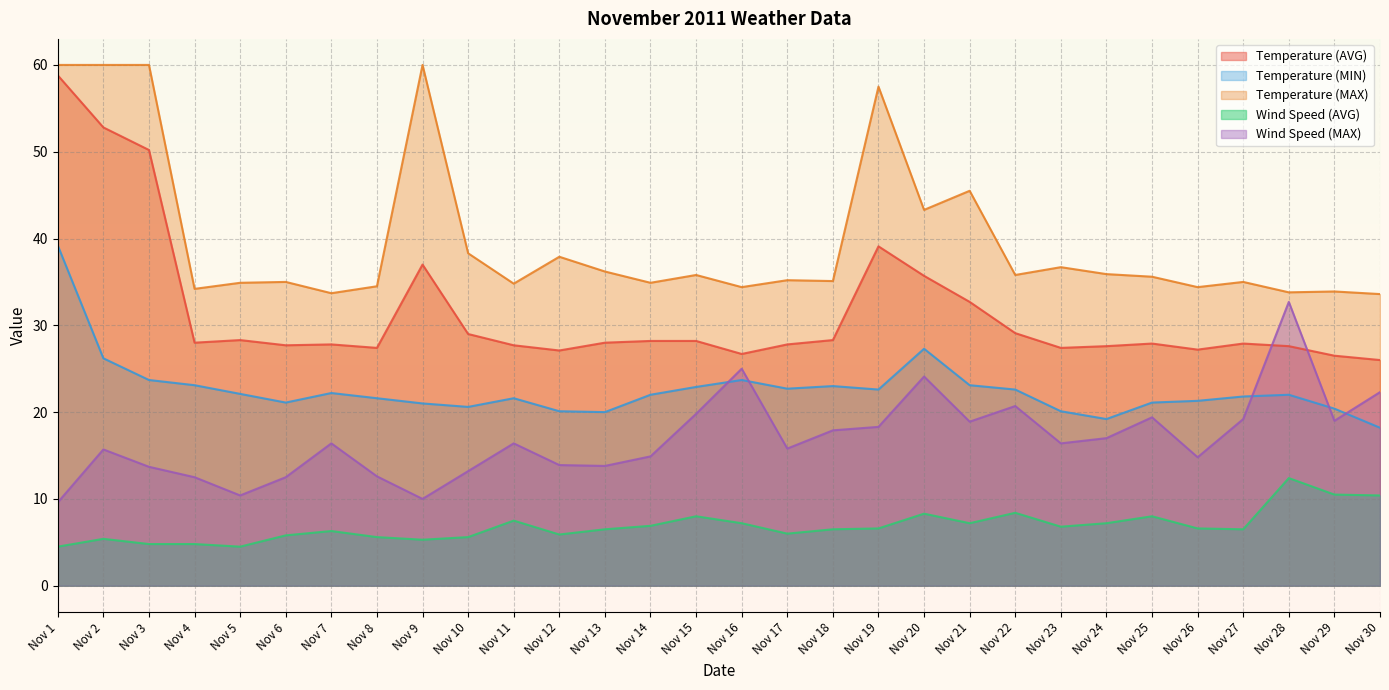

Reading left to right, extract all data points from this chart.

Temperature (AVG): 58.8	52.8	50.2	28.0	28.3	27.7	27.8	27.4	37.0	29.0	27.7	27.1	28.0	28.2	28.2	26.7	27.8	28.3	39.1	35.7	32.7	29.1	27.4	27.6	27.9	27.2	27.9	27.6	26.5	26.0
Temperature (MIN): 39.2	26.2	23.7	23.1	22.1	21.1	22.2	21.6	21.0	20.6	21.6	20.1	20.0	22.0	22.9	23.7	22.7	23.0	22.6	27.3	23.1	22.6	20.1	19.2	21.1	21.3	21.8	22.0	20.4	18.2
Temperature (MAX): 60.0	60.0	60.0	34.2	34.9	35.0	33.7	34.5	60.0	38.3	34.8	37.9	36.2	34.9	35.8	34.4	35.2	35.1	57.5	43.3	45.5	35.8	36.7	35.9	35.6	34.4	35.0	33.8	33.9	33.6
Wind Speed (AVG): 4.5	5.4	4.8	4.8	4.5	5.8	6.3	5.6	5.3	5.6	7.5	5.9	6.5	6.9	8.0	7.2	6.0	6.5	6.6	8.3	7.2	8.4	6.8	7.2	8.0	6.6	6.5	12.4	10.5	10.4
Wind Speed (MAX): 9.6	15.7	13.7	12.5	10.4	12.5	16.4	12.6	10.0	13.2	16.4	13.9	13.8	14.9	19.8	25.0	15.8	17.9	18.3	24.1	18.9	20.7	16.4	17.0	19.4	14.8	19.2	32.7	19.0	22.3